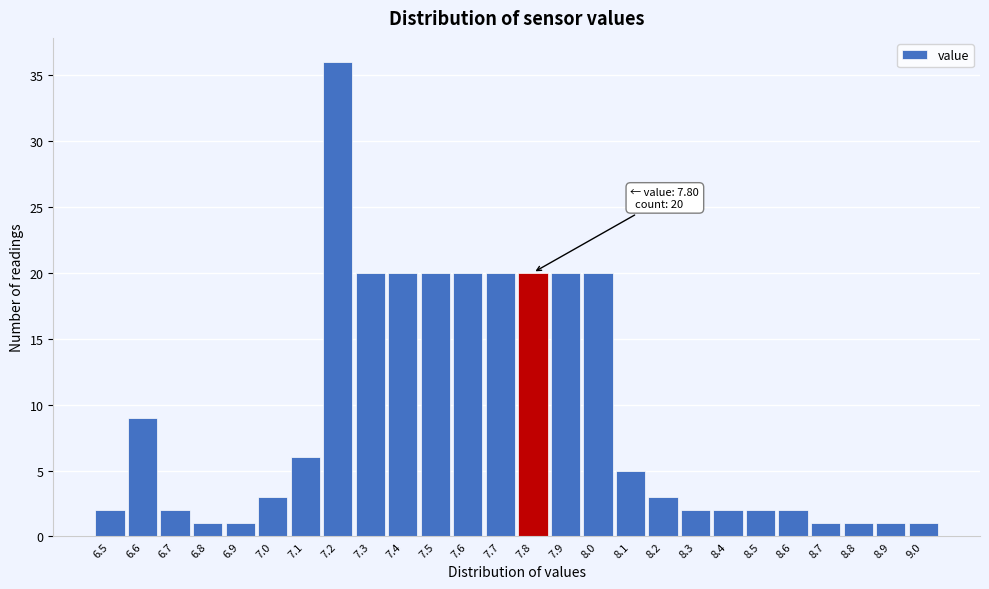

Over which range of the x-axis is the bar tallest?

7.15 to 7.25